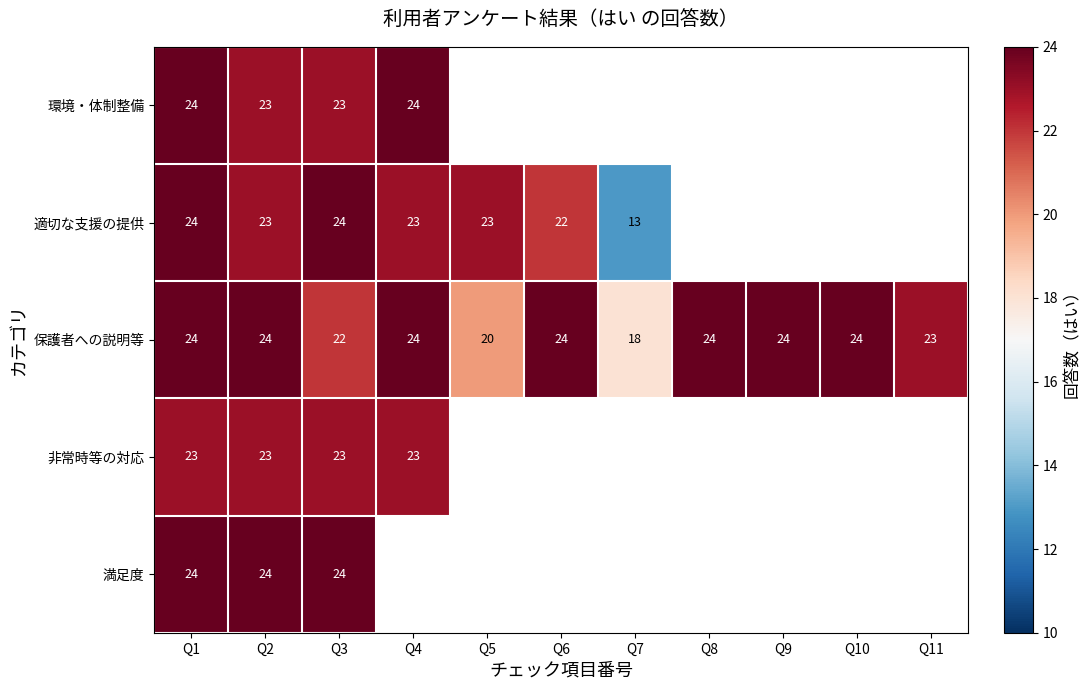

What is the smallest value displayed?

13.0